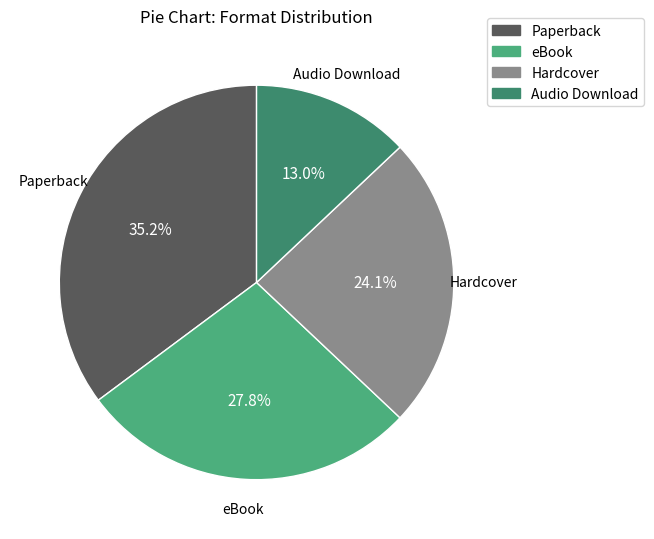

True or false: Hardcover accounts for 13% of the total.

False